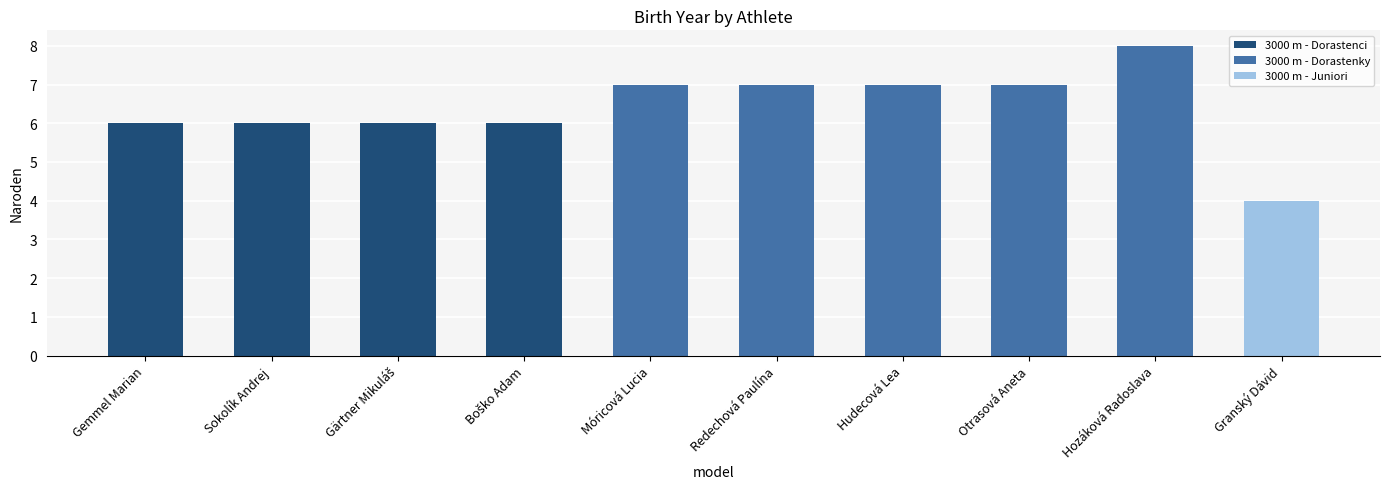

Which label corresponds to the smallest value in the chart?

Granský Dávid